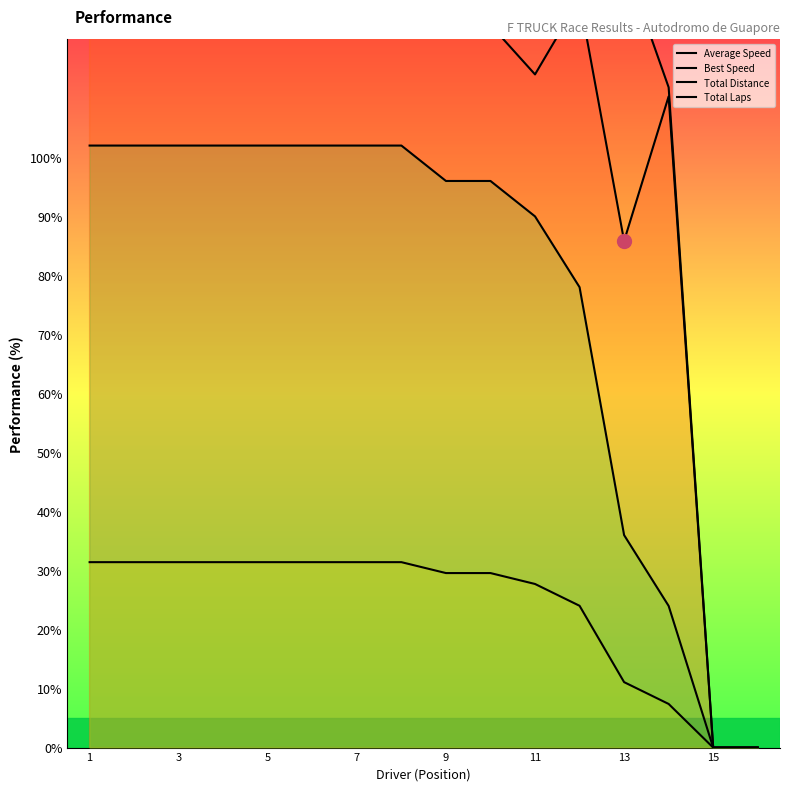

How many distinct data groups are displayed?

4